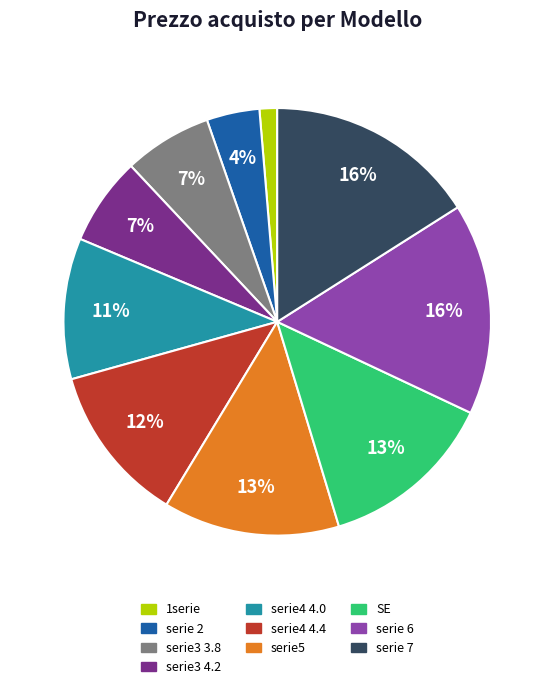

To the nearest percent, what is the difference between the serie 2 and SE slice percentages?

9%